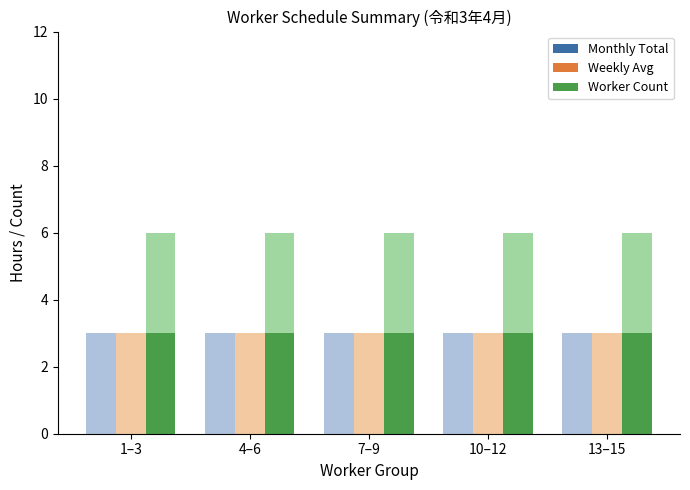

Which series has the widest spread of values?

Monthly Total